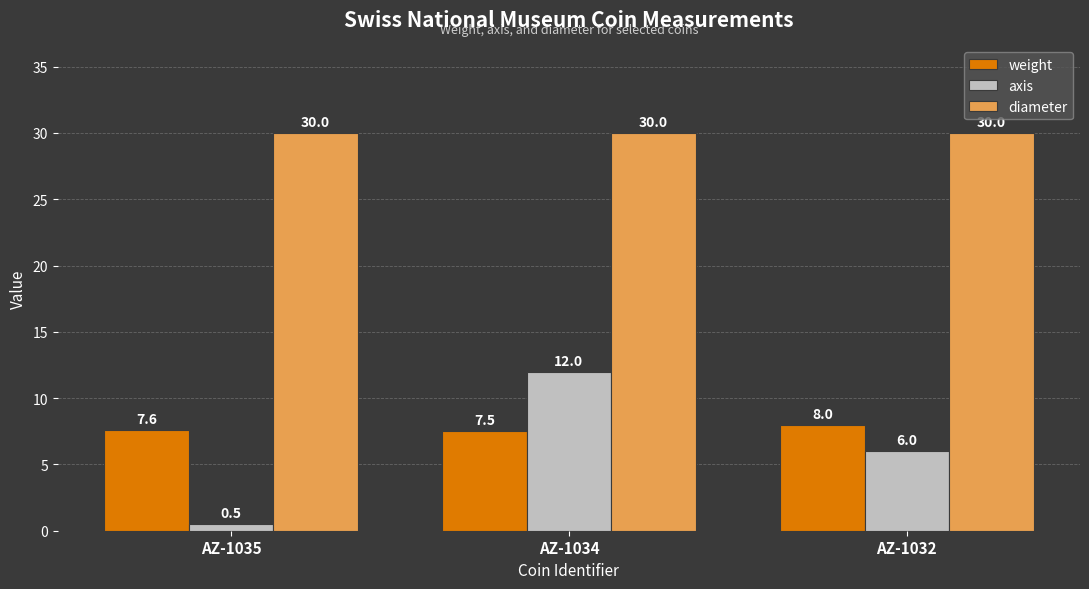

What is the average value of the axis series?

6.2